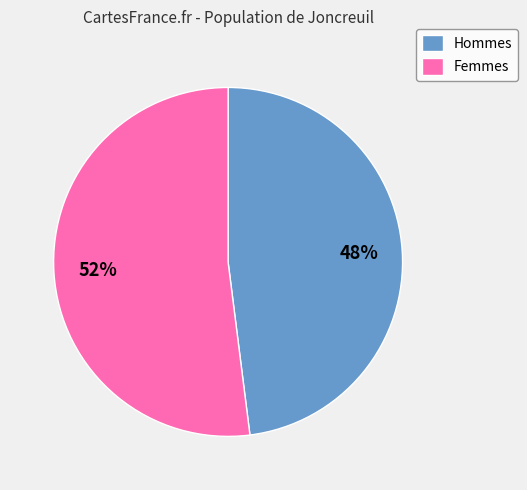

Which slice represents more than half of the pie?

Femmes